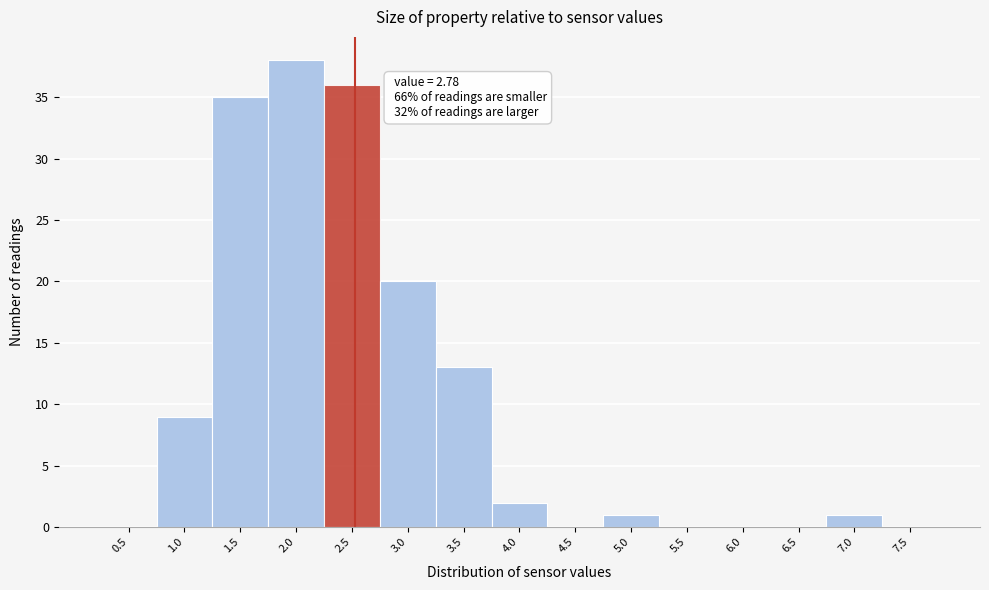

Reading left to right, extract all data points from this chart.

0.5=0	1.0=9	1.5=35	2.0=38	2.5=36	3.0=20	3.5=13	4.0=2	4.5=0	5.0=1	5.5=0	6.0=0	6.5=0	7.0=1	7.5=0